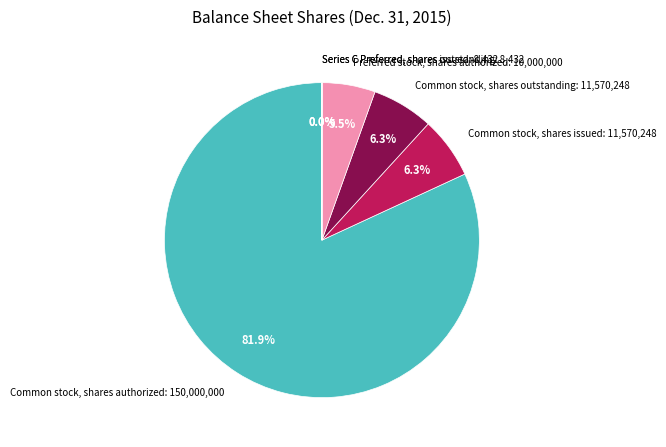

Which has a higher value, Common stock, shares authorized or Common stock, shares issued?

Common stock, shares authorized